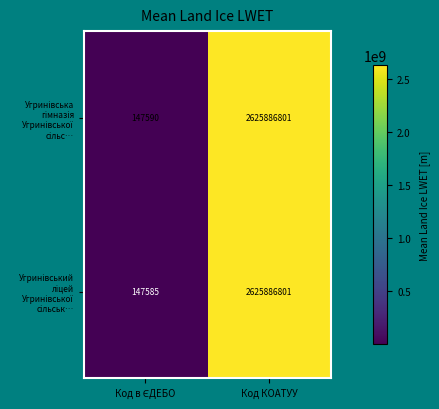

At which category is the sum across all series the highest?

Код КОАТУУ